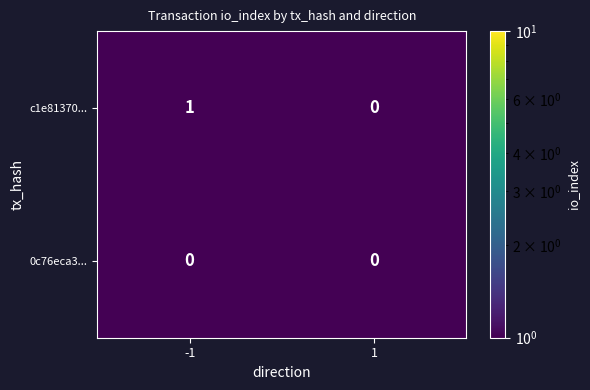

At which label does c1e81370... reach its peak?

-1